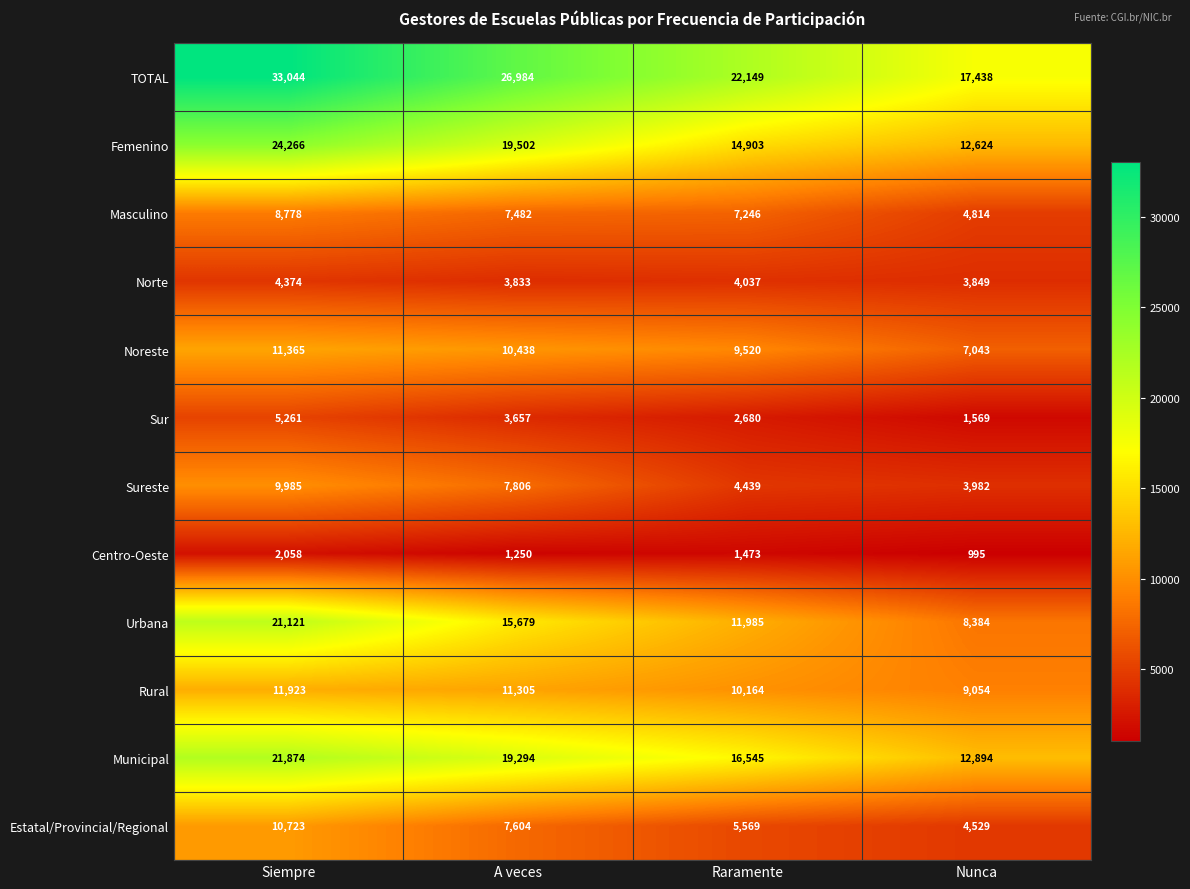

What is the total value across all series at Siempre?

164772